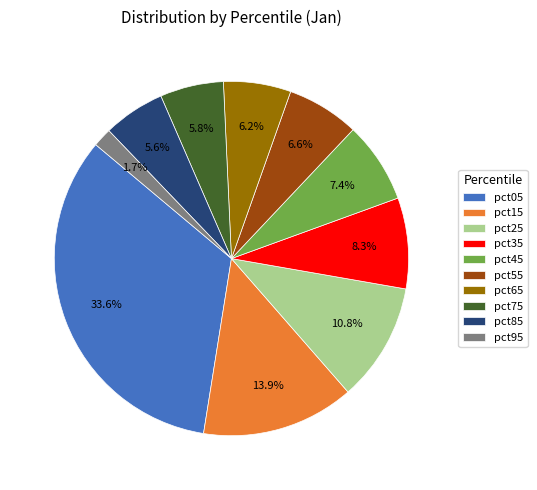

To the nearest percent, what is the combined percentage of pct85 and pct75?

11%